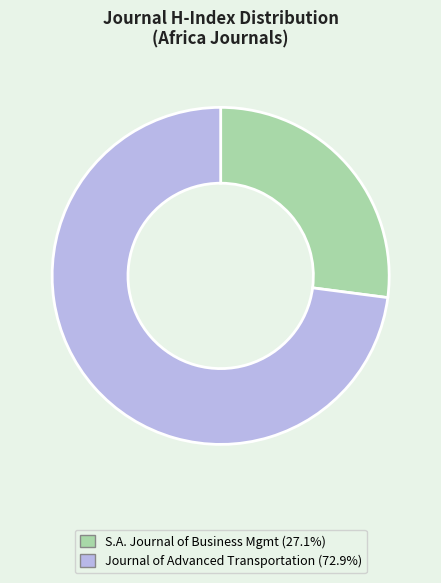

Is there a majority slice in this chart?

Yes